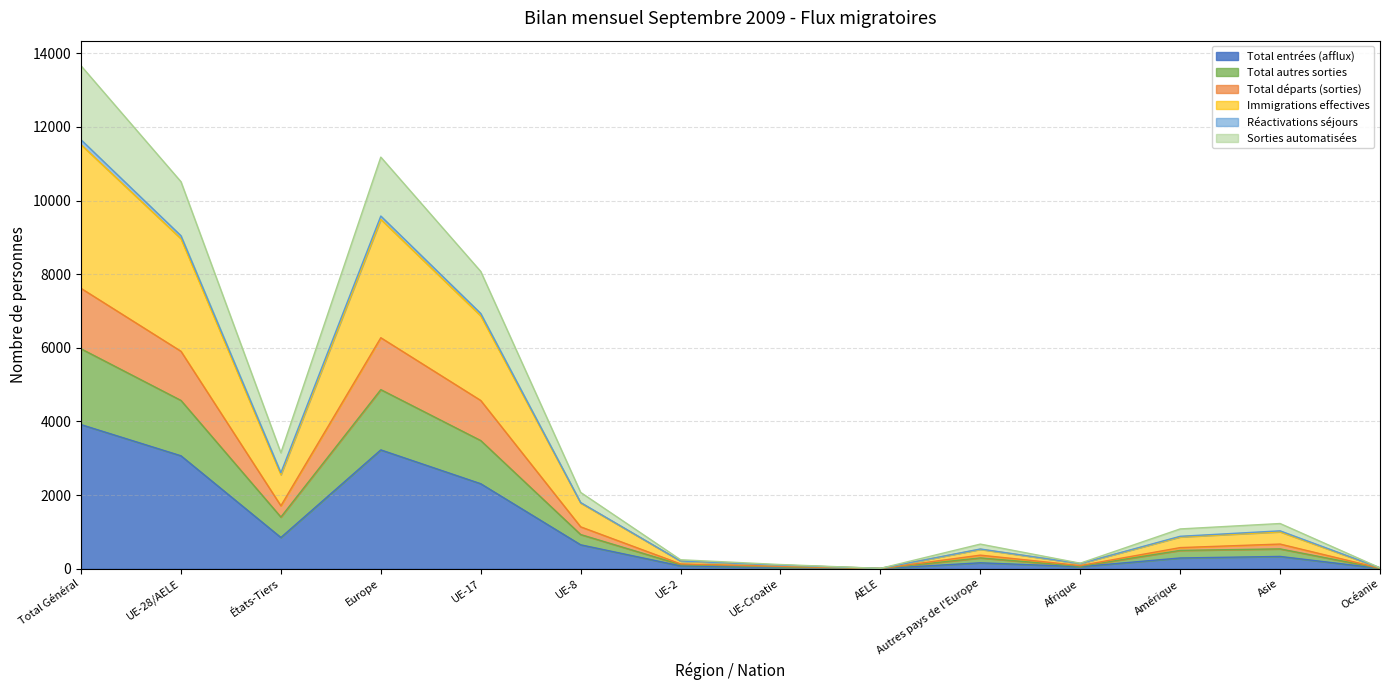

At which label does Total entrées (afflux) reach its peak?

Total Général